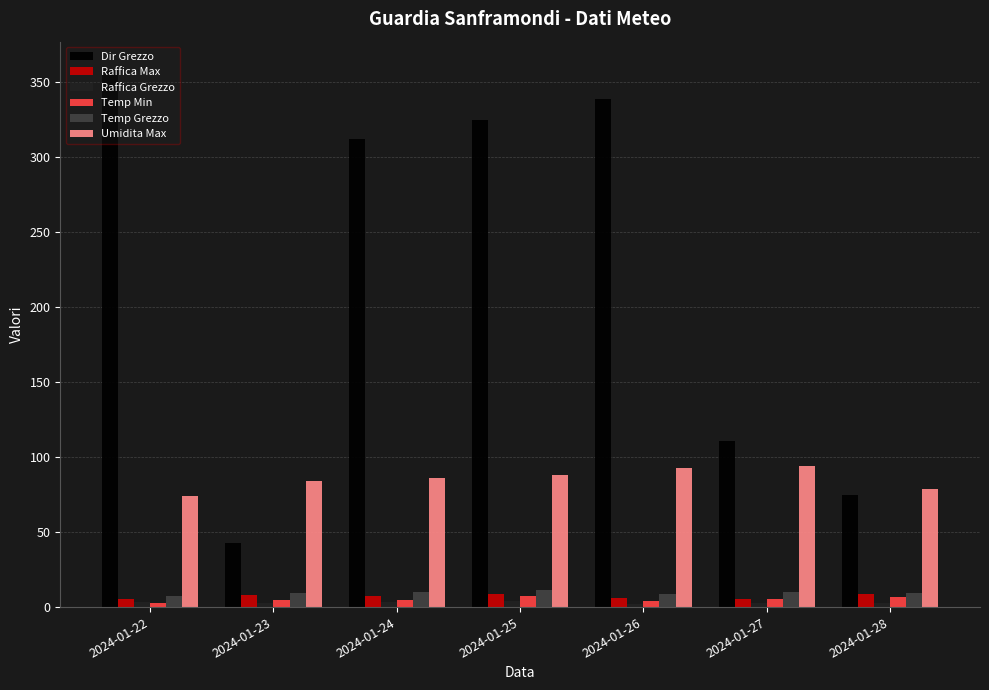

What is the total value across all series at 2024-01-22?

451.3